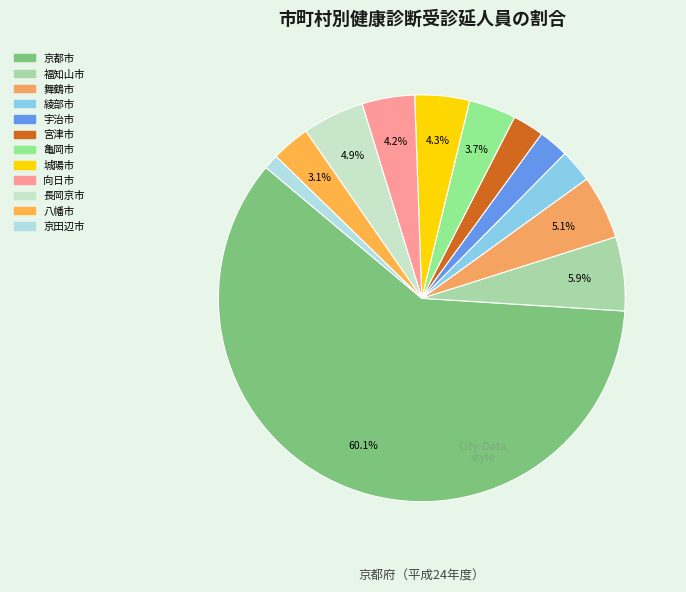

How many segments does this pie chart have?

12